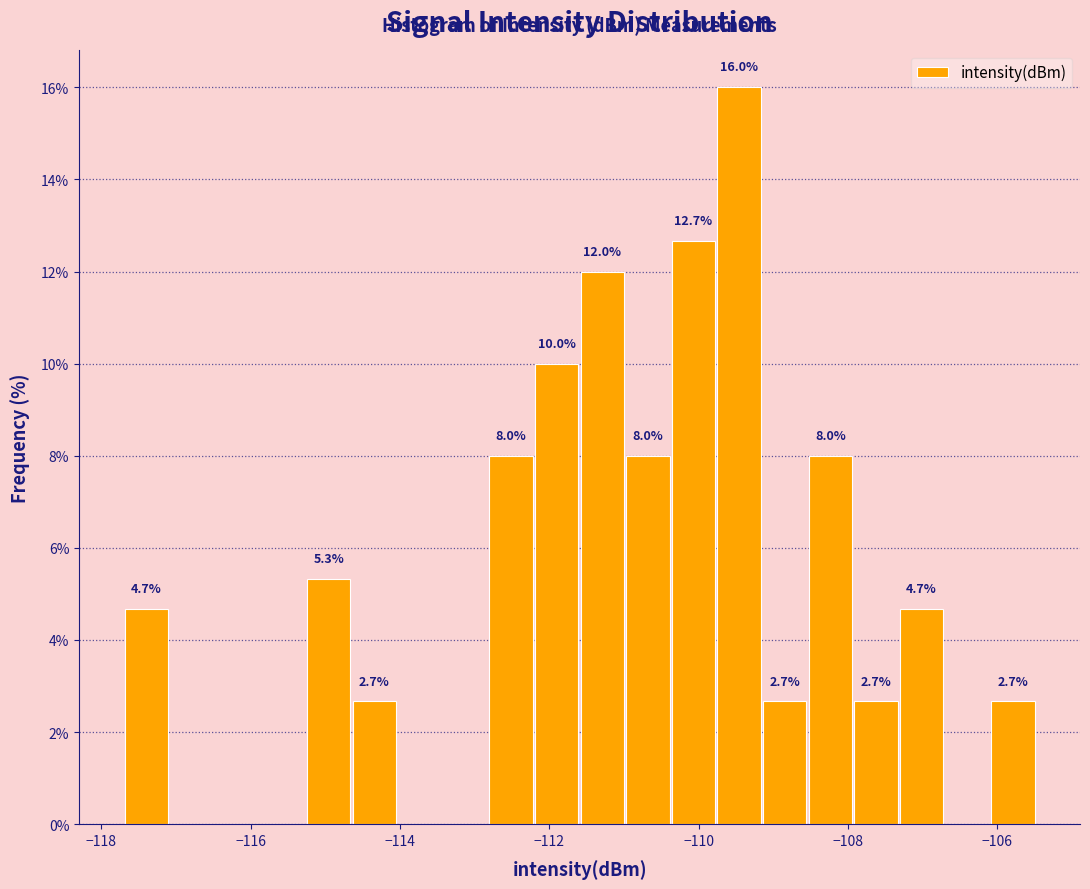

Read against the x-axis, roughly where is the centre of the tallest bar?

-109.4